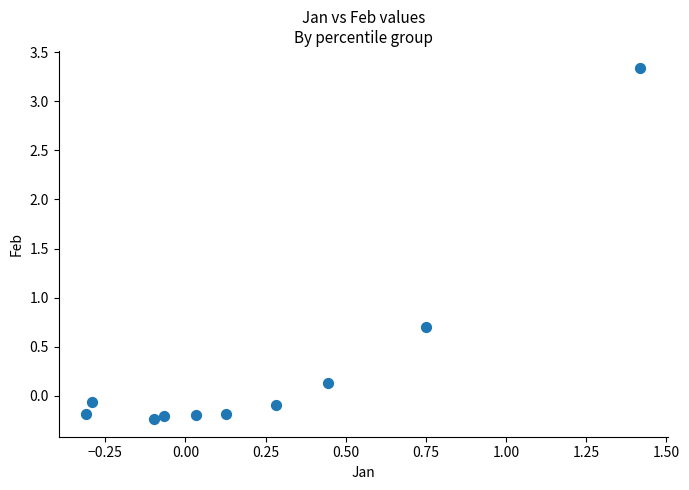

What Y value in the scatter plot is closest to 1?

0.7